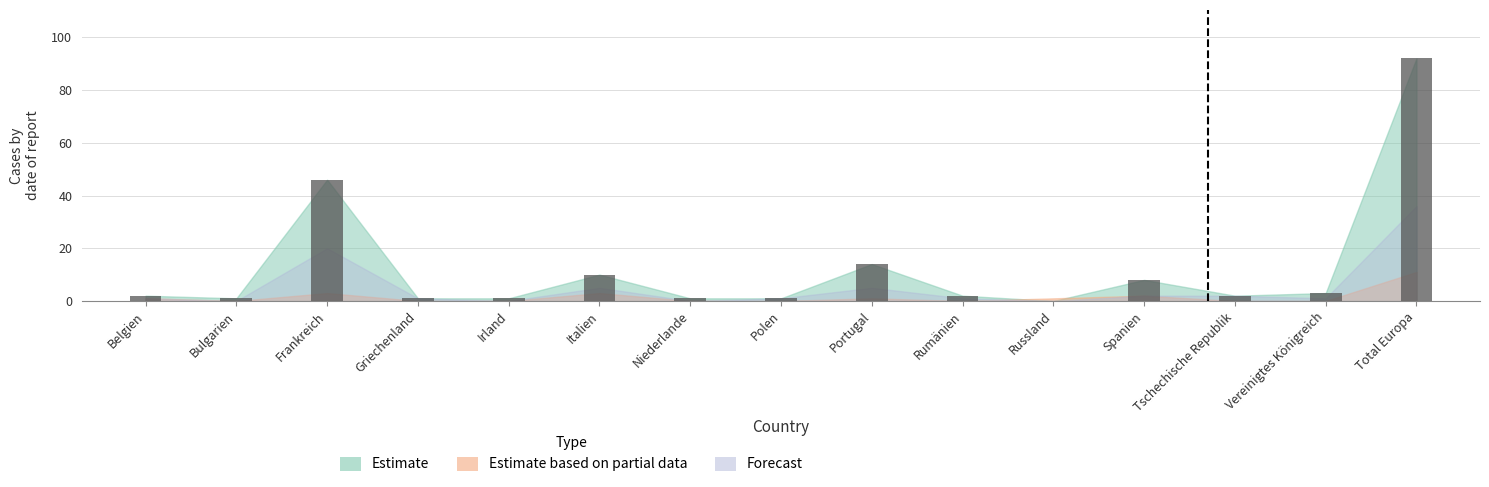

The chart shows a value of 75 at Frankreich. True or false?

False